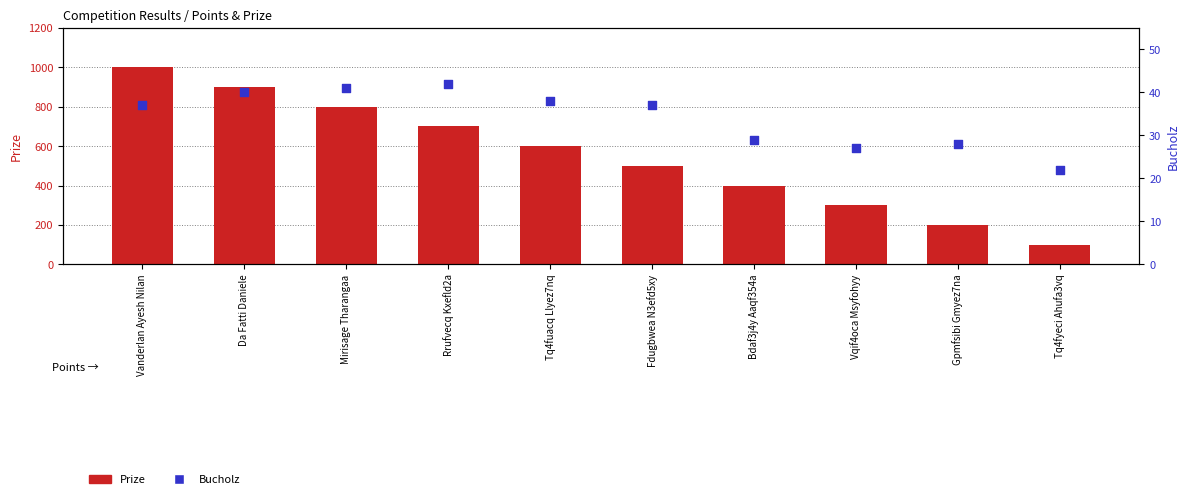

At how many categories does at least one series exceed 988?

1